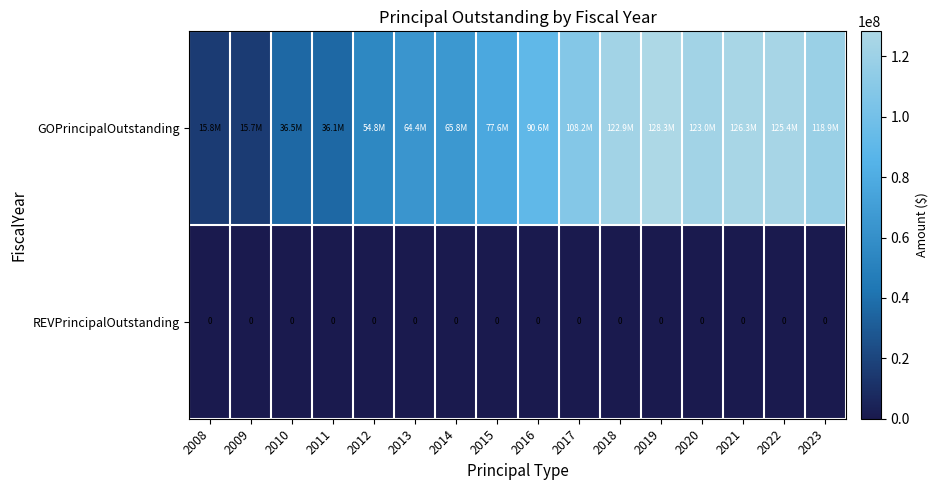

Is it true that REVPrincipalOutstanding equals 0 at 2019?

True